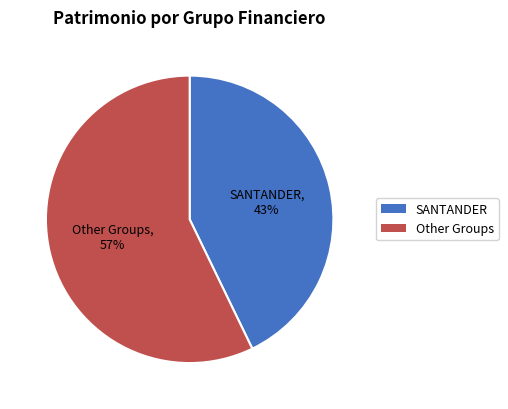

Between SANTANDER and Other Groups, which is larger?

Other Groups